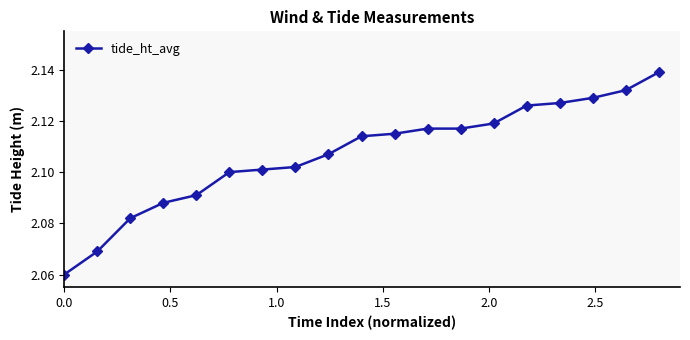

What is the sum of all values?

40.0